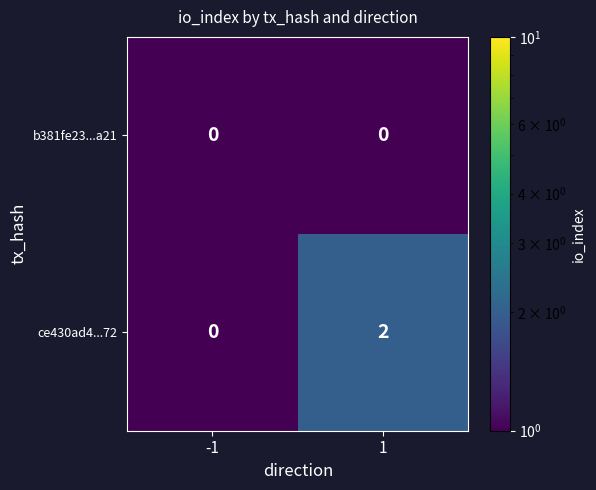

Reading left to right, what are all the values shown in this chart?

b381fe23...a21: -1=0	1=0
ce430ad4...72: -1=0	1=2